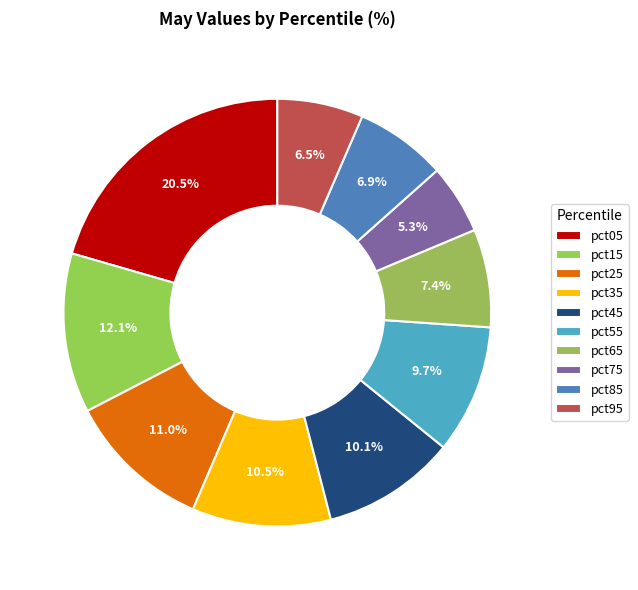

Is pct05 the majority of the pie?

No